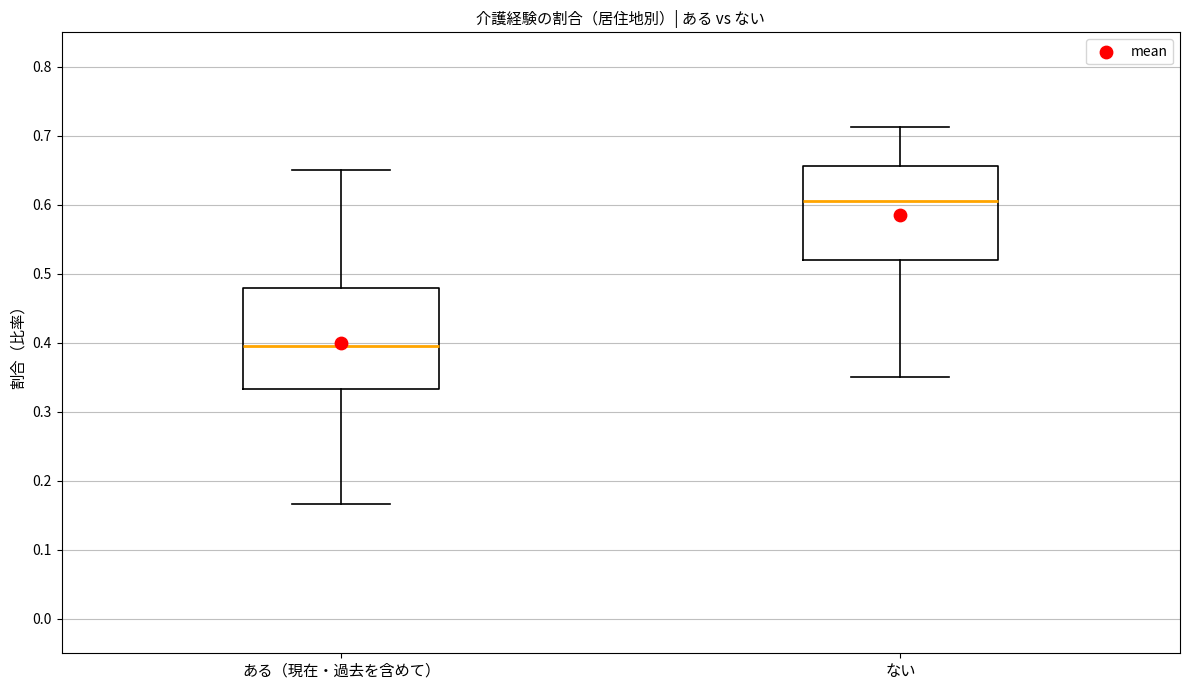

Reading left to right, transcribe this box plot: for each box, give where its median line is, the range the box spans, and where its two whiskers end, as read against the y-axis. The values are not printed on the chart, so give them approximately, as read against the axis.

ある（現在・過去を含めて）: median 0.39, box 0.33 to 0.48, whiskers 0.17 to 0.65
ない: median 0.61, box 0.52 to 0.66, whiskers 0.35 to 0.71